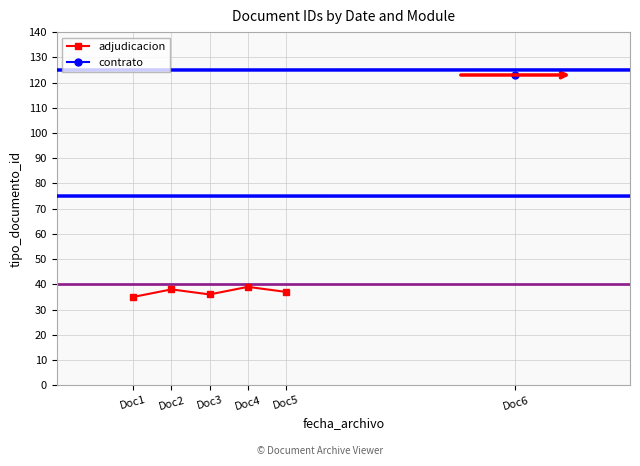

What is the value of the 1st point from the left?

35